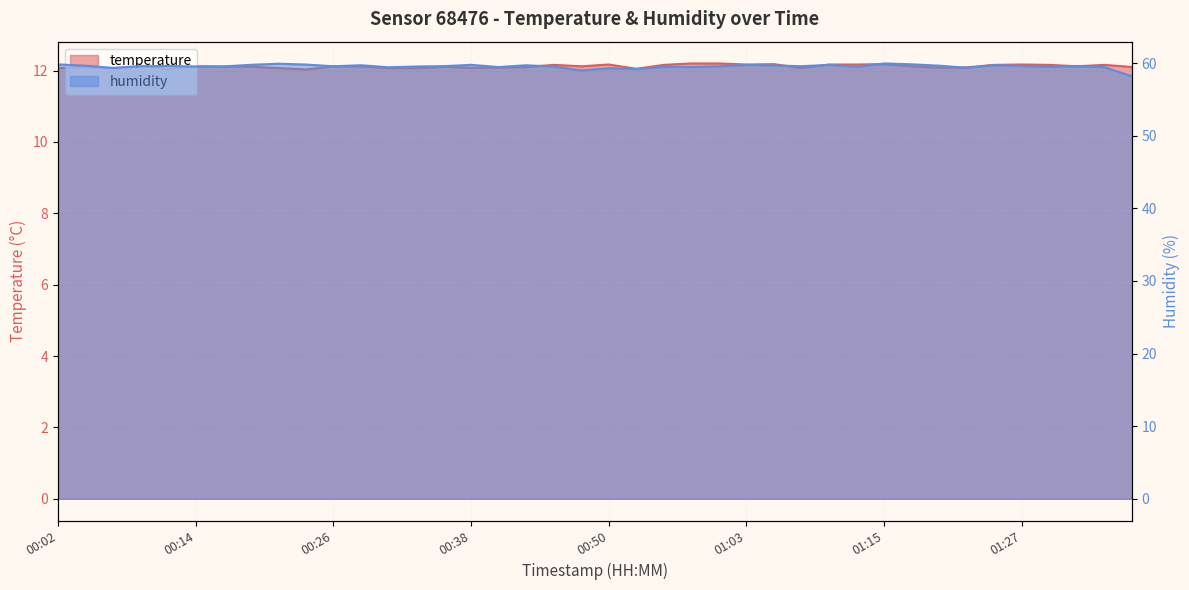

The temperature series shows 6.4 at 01:37. True or false?

False